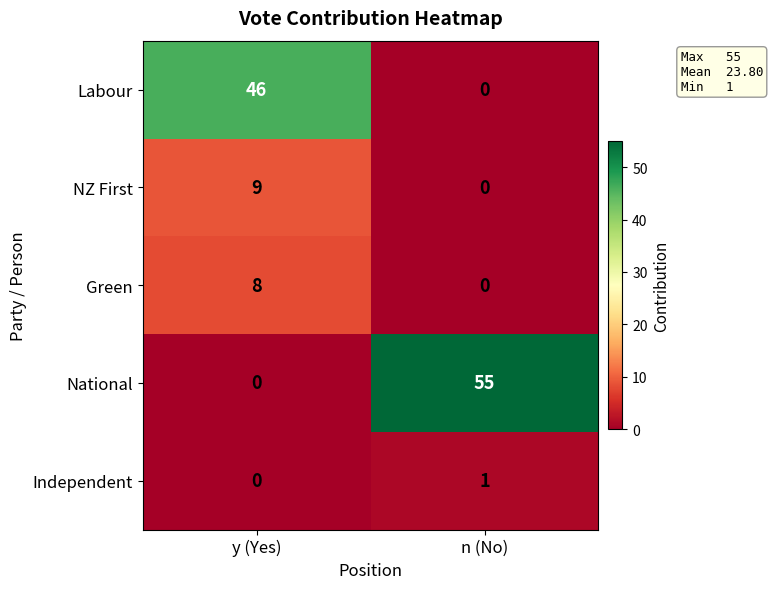

What is the maximum value shown in the chart?

55